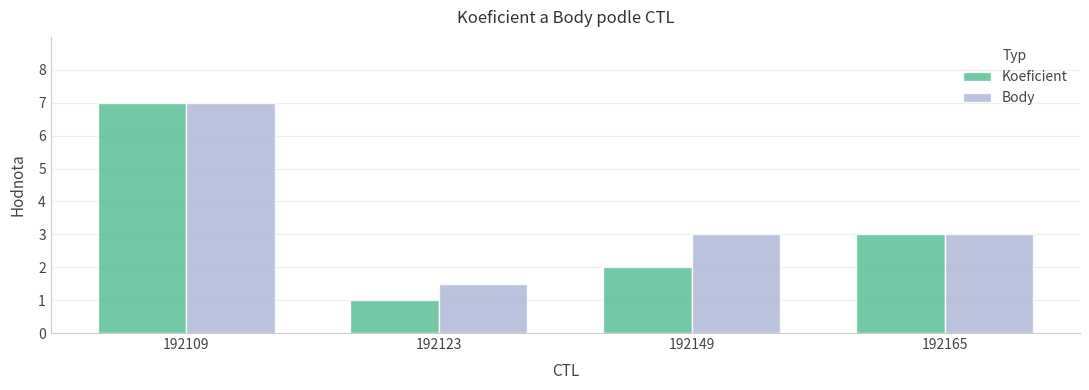

Which category has the highest value across all series?

192109